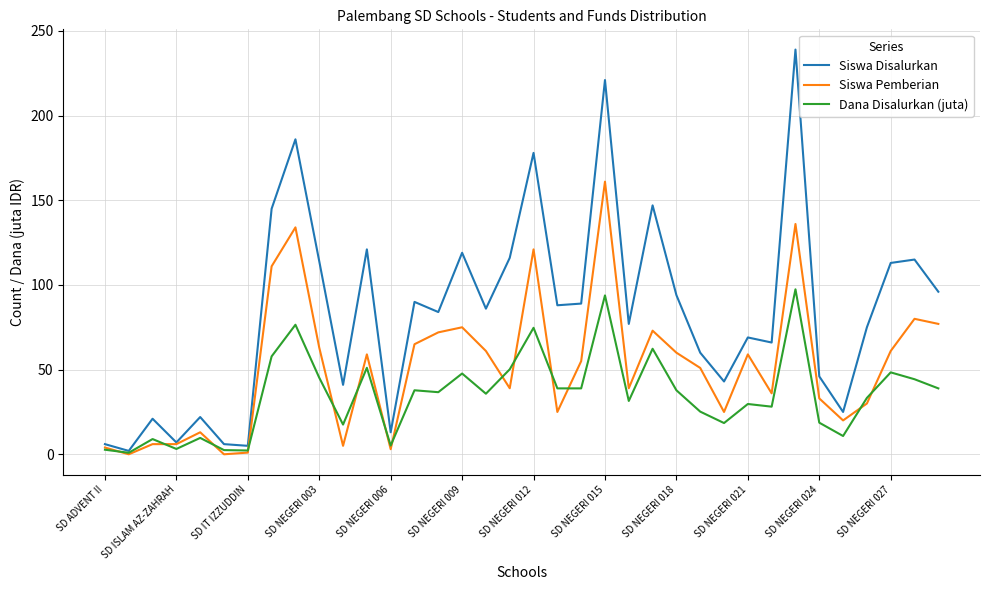

Which series has the largest total across all categories?

Siswa Disalurkan